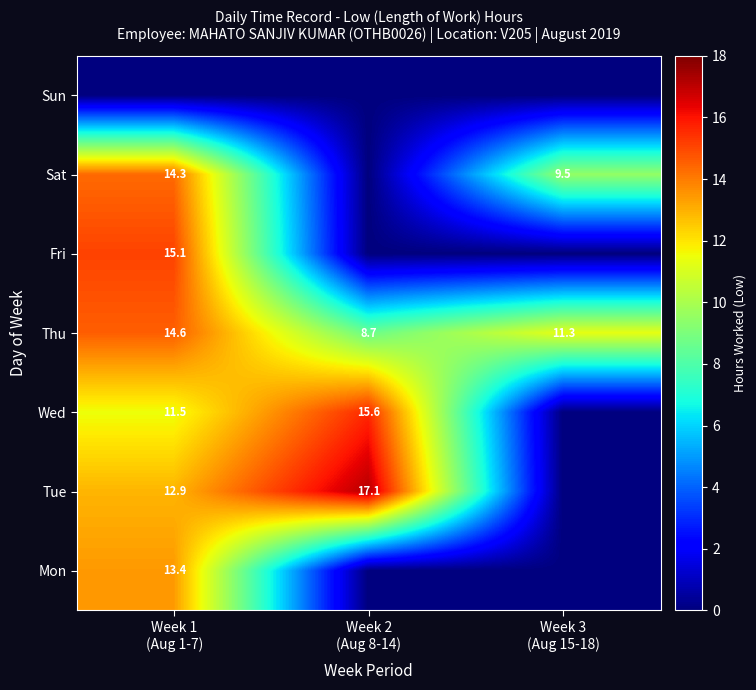

What is the difference between the maximum and minimum values in the Thu series?

5.9